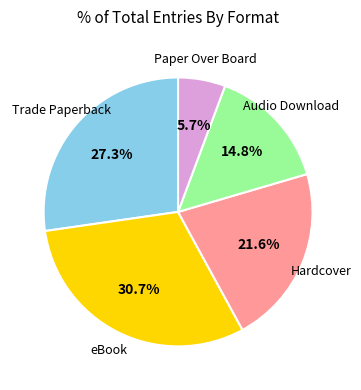

To the nearest percent, what is the difference between the largest and smallest slice percentages?

25%